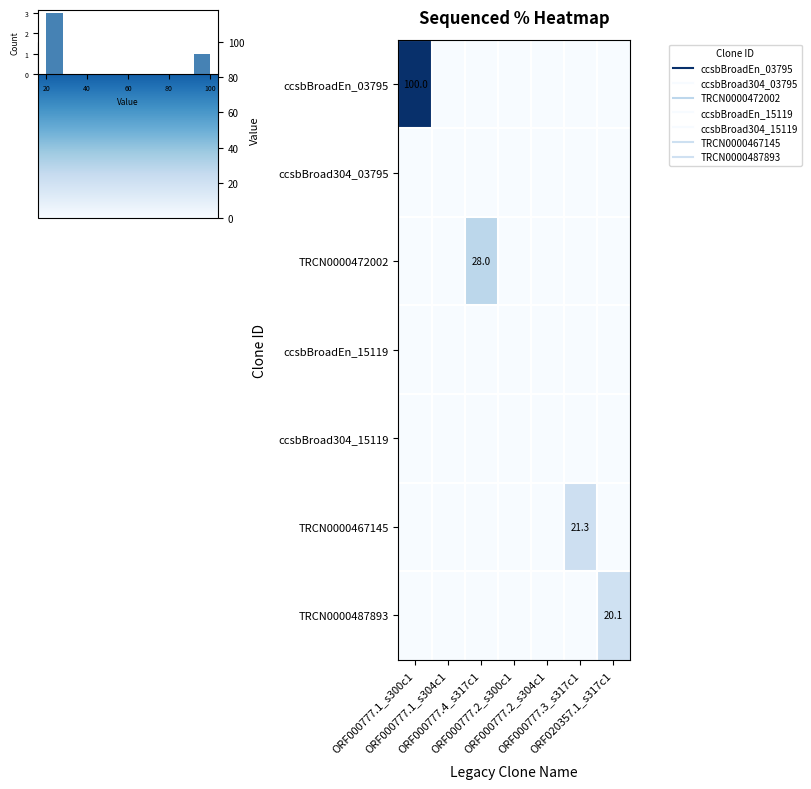

At which label does TRCN0000467145 reach its peak?

ORF000777.3_s317c1